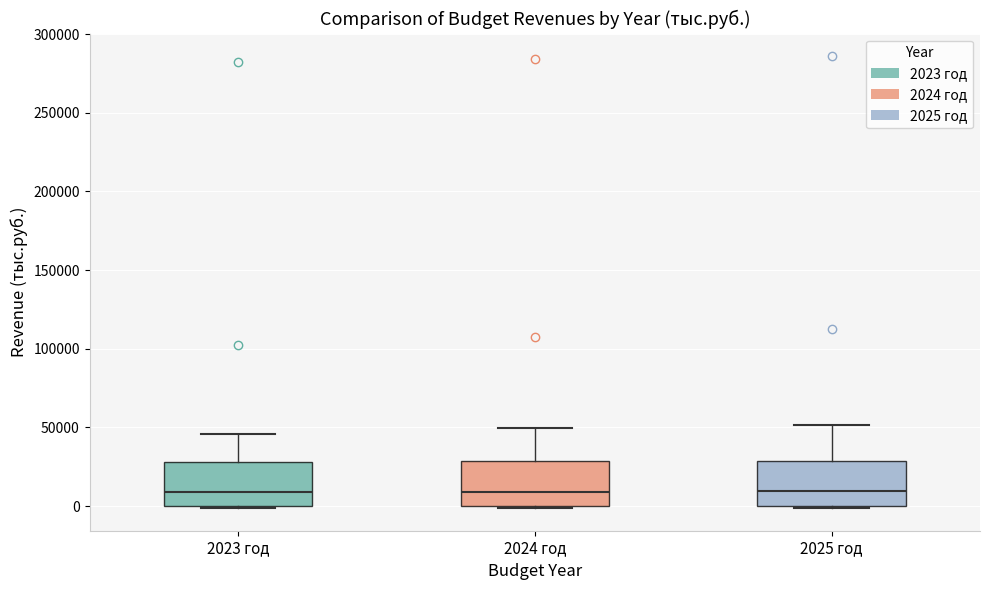

Reading left to right, read every box against the y-axis: the position of its median line, the range the box covers, and the ends of its whiskers. The values are not printed on the chart, so give them approximately, as read against the axis.

2023 год: median 10000, box 0 to 30000, whiskers 0 (just below the box's lower edge) to 45000
2024 год: median 10000, box 0 to 30000, whiskers 0 (just below the box's lower edge) to 50000
2025 год: median 10000, box 0 to 30000, whiskers 0 (just below the box's lower edge) to 50000